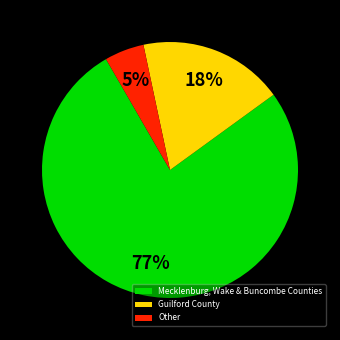

Do Other and Guilford County together represent more than half of the pie?

No